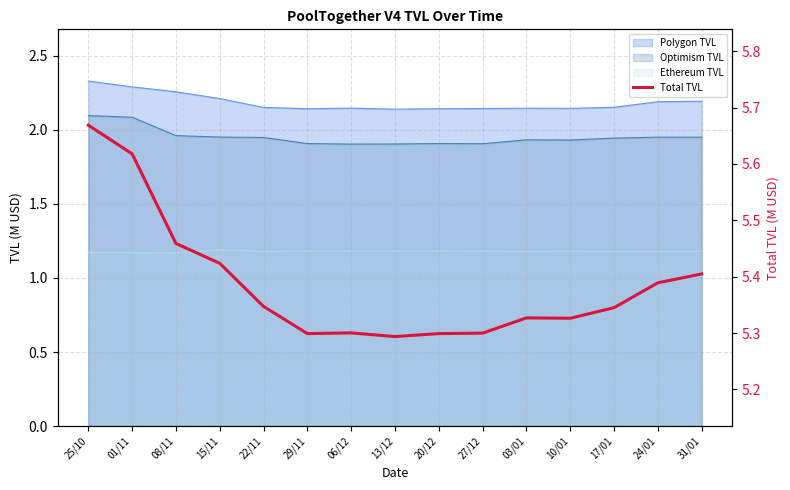

What is the sum of all values?

80.8